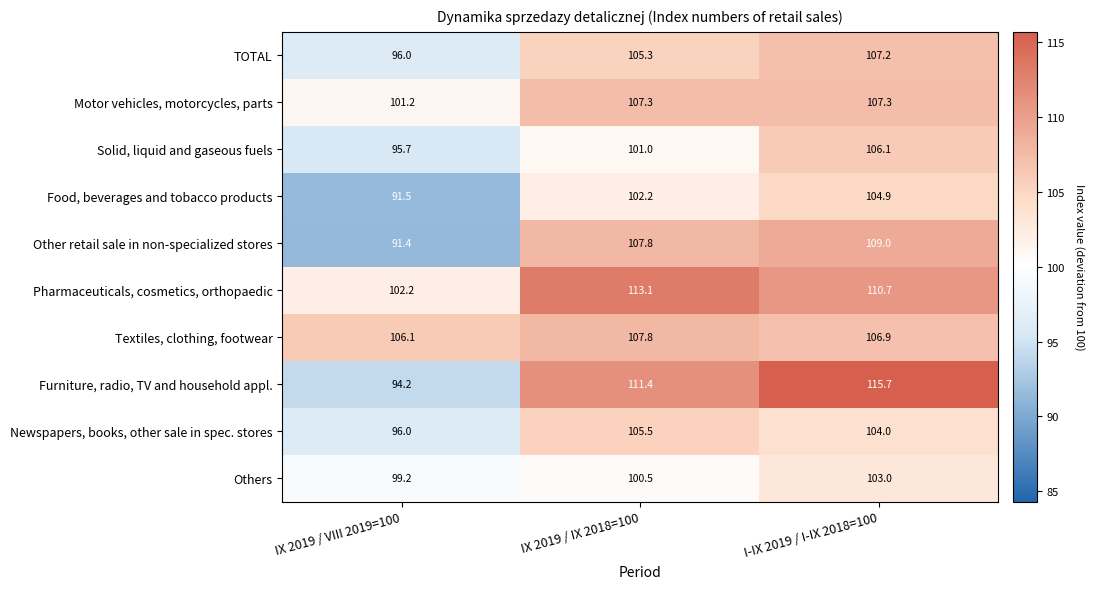

Which category has the highest value across all series?

I-IX 2019 / I-IX 2018=100